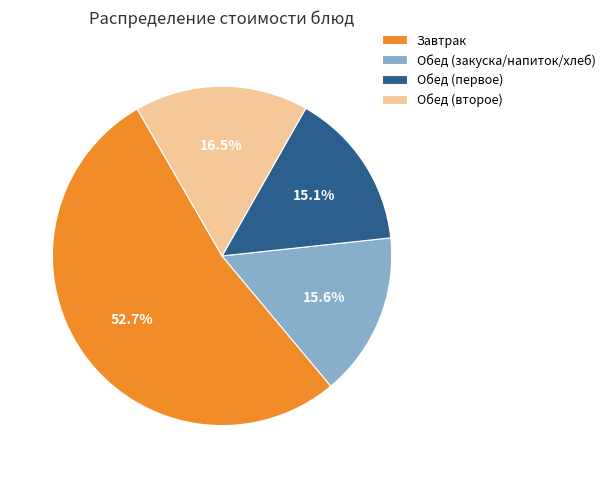

To the nearest percent, what is the average slice percentage?

25%